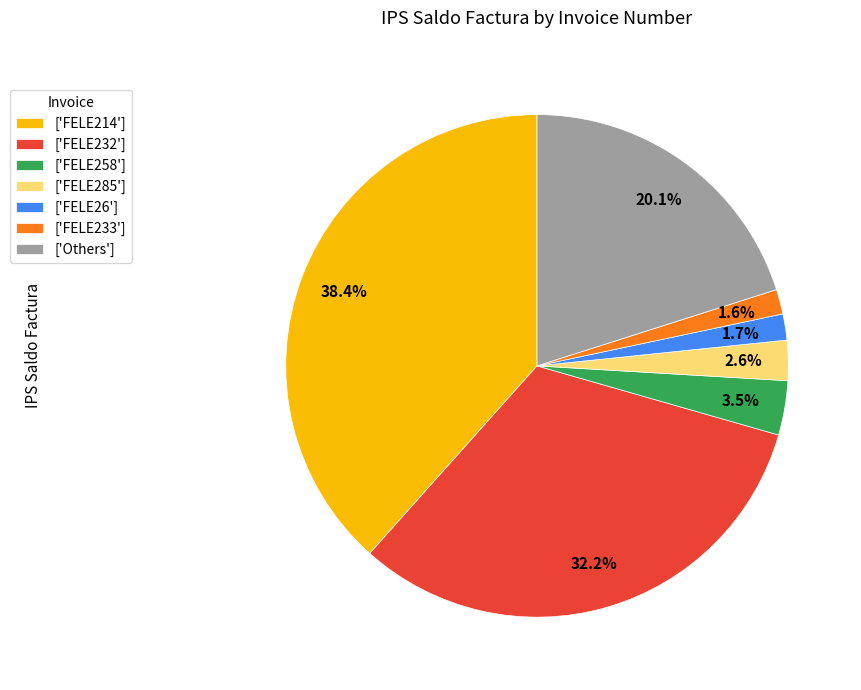

Does ['Others'] represent more than half of the total?

No